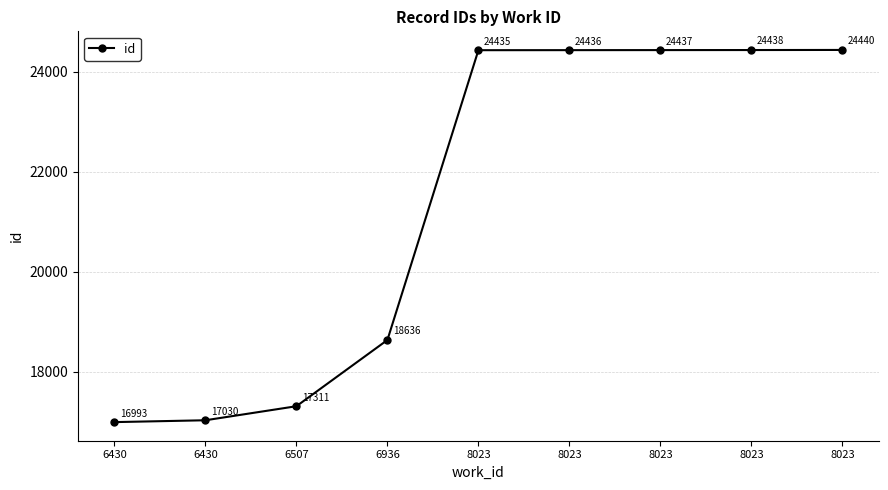

How many values are below 24435?

4